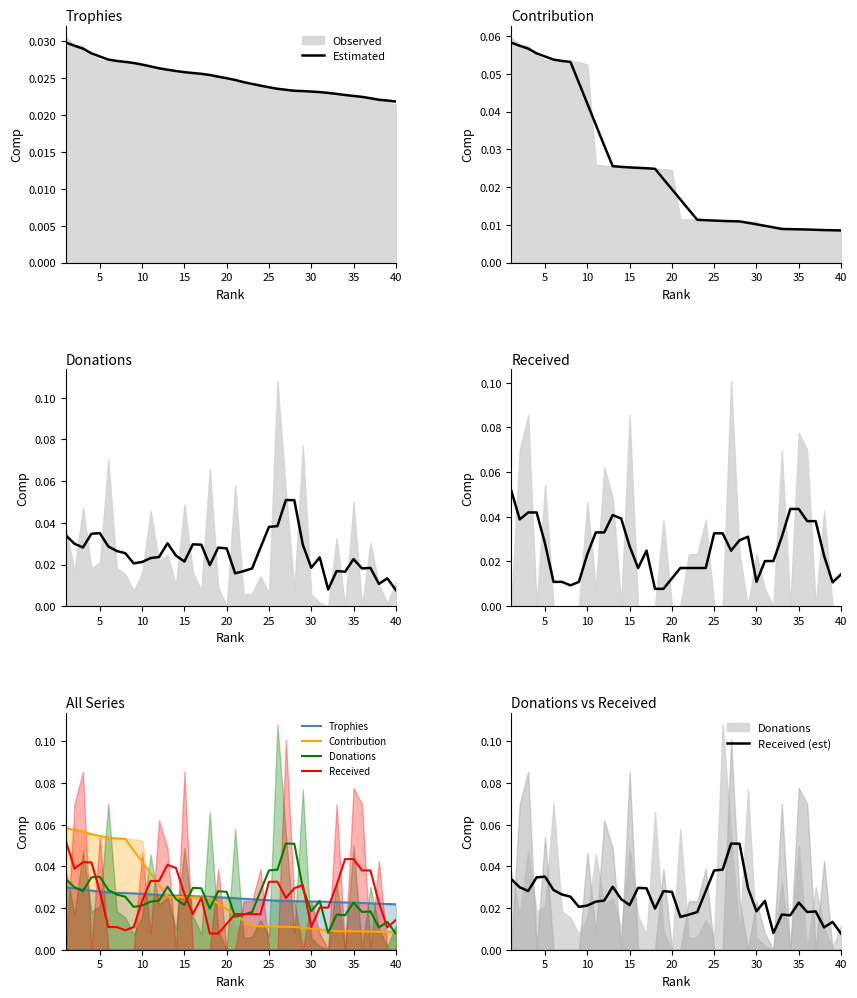

Which series has the widest spread of values?

Contribution